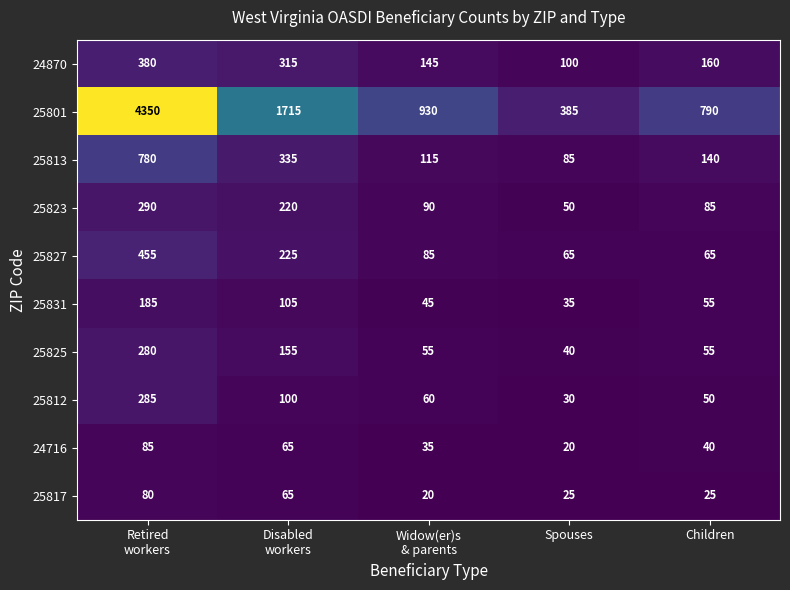

At how many categories does at least one series exceed 1692?

2